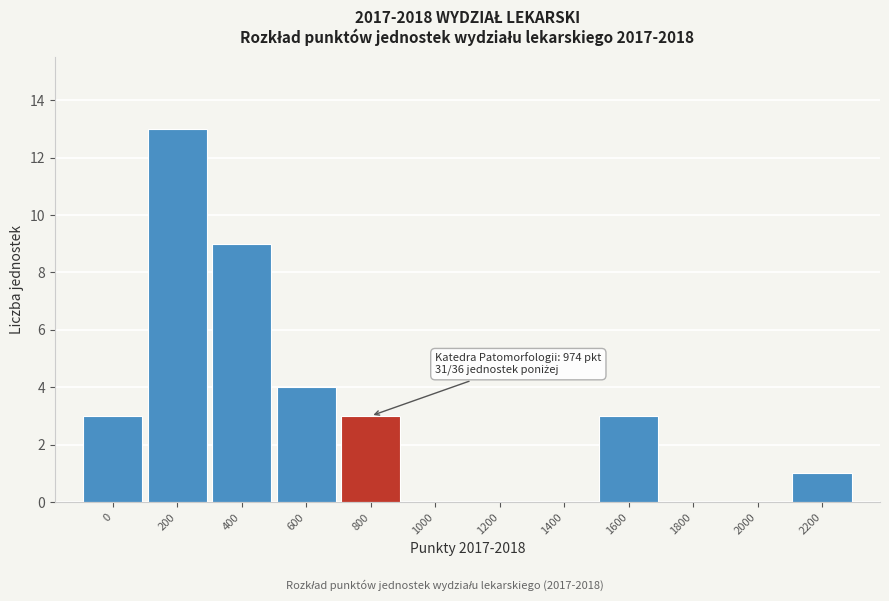

Reading left to right, extract all data points from this chart.

0=3	200=13	400=9	600=4	800=3	1000=0	1200=0	1400=0	1600=3	1800=0	2000=0	2200=1